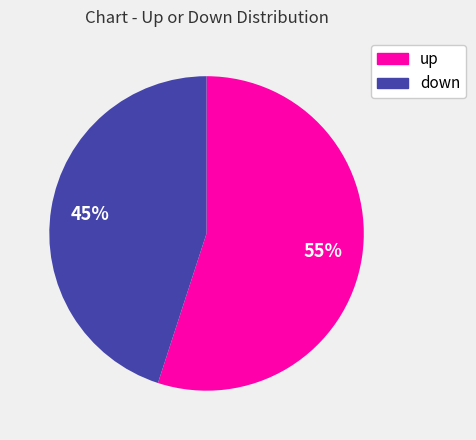

How many slices are in this pie chart?

2